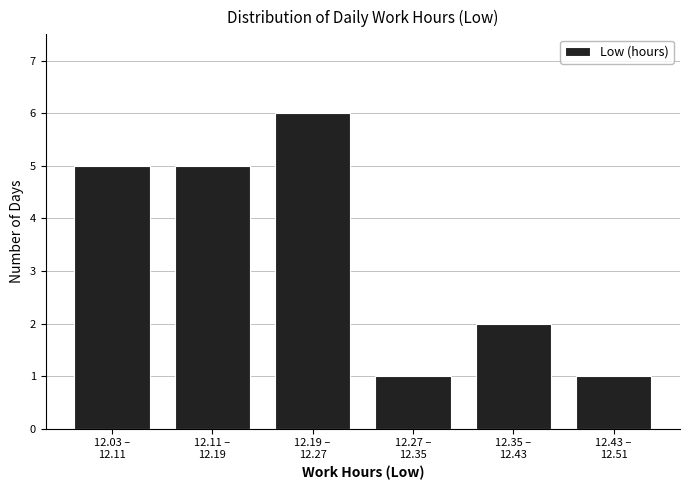

Reading right to left, list all the values displayed in this chart.

1	2	1	6	5	5